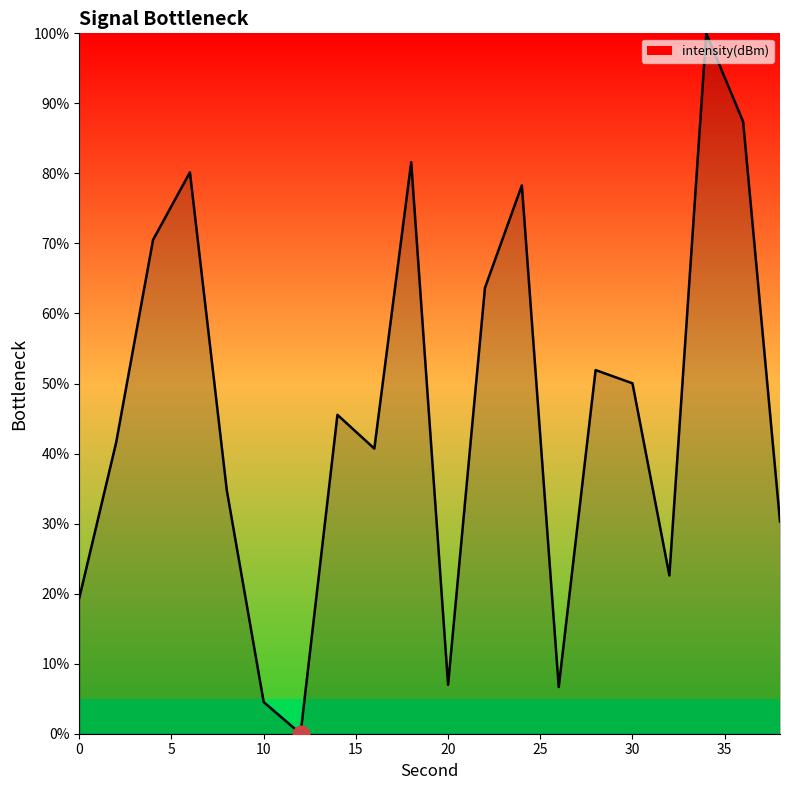

What is the difference between the maximum and minimum values?

100.0